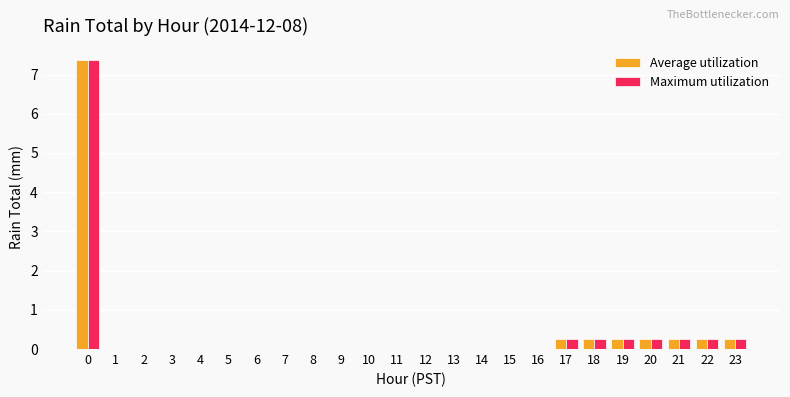

What is the maximum value shown in the chart?

7.4